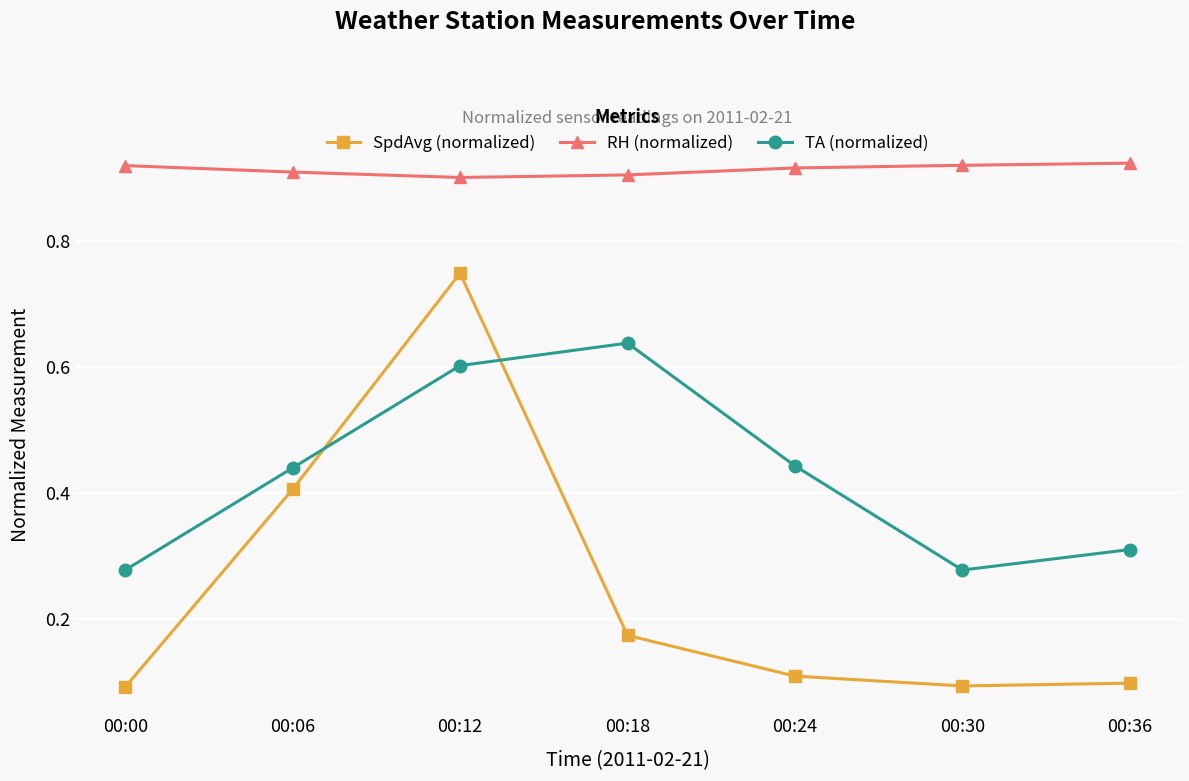

True or false: RH (normalized) and TA (normalized) cross at least once.

False